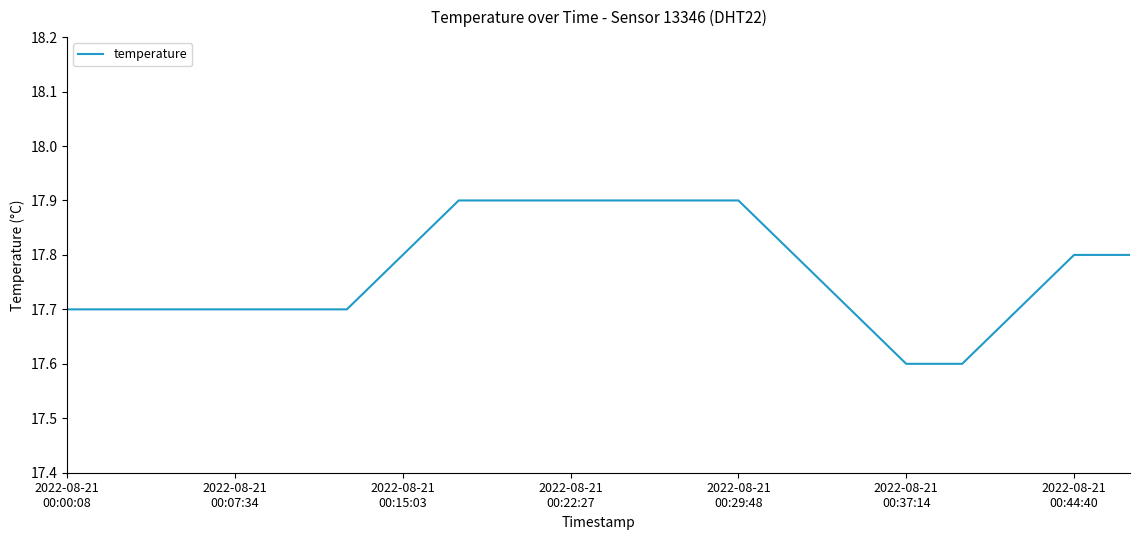

What is the minimum value shown in the chart?

17.6